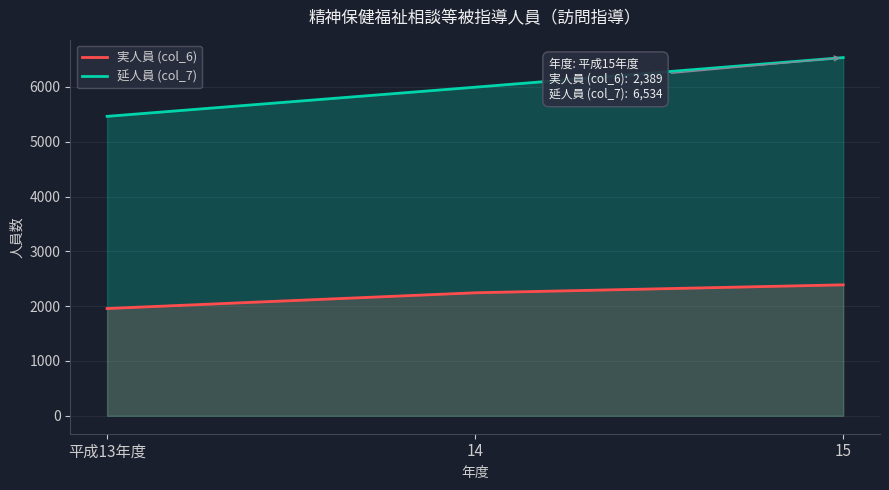

Rank the series at 14 from highest to lowest value.

延人員 (col_7), 実人員 (col_6)